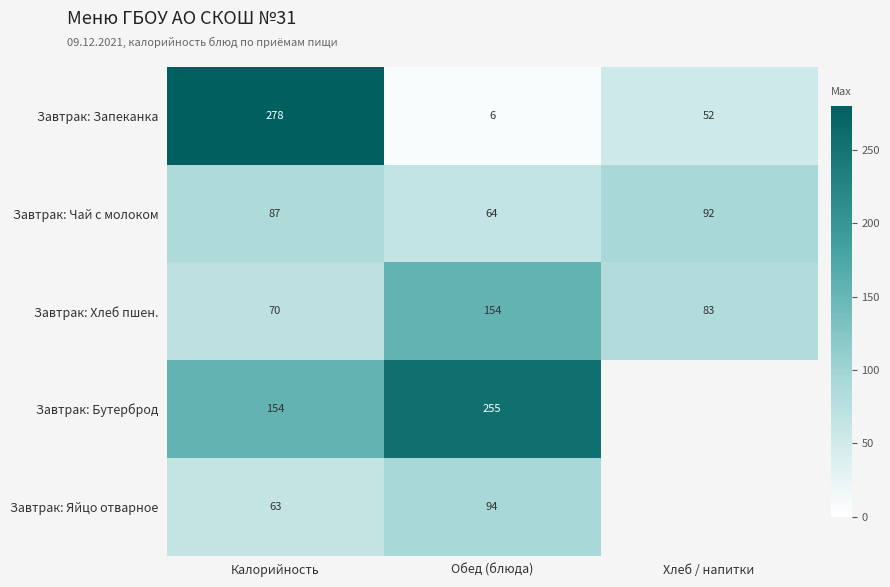

What is the sum of the Завтрак: Чай с молоком values at Калорийность and Хлеб / напитки?

179